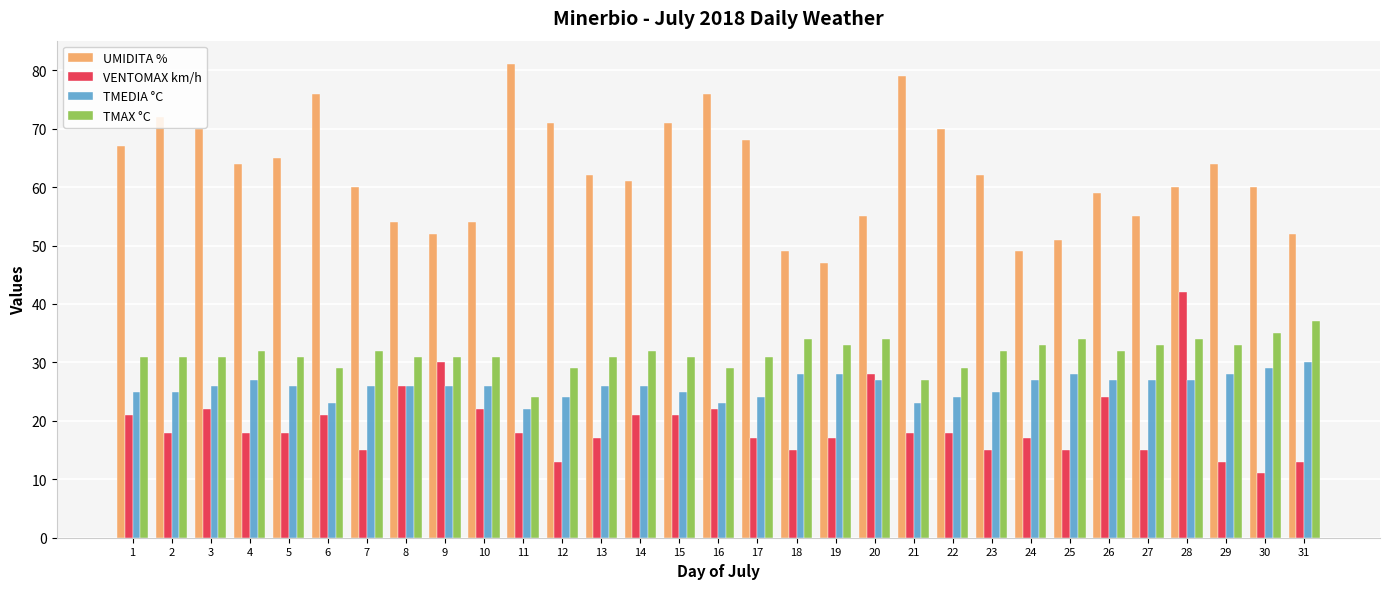

What value does the VENTOMAX km/h series have at 28?

42